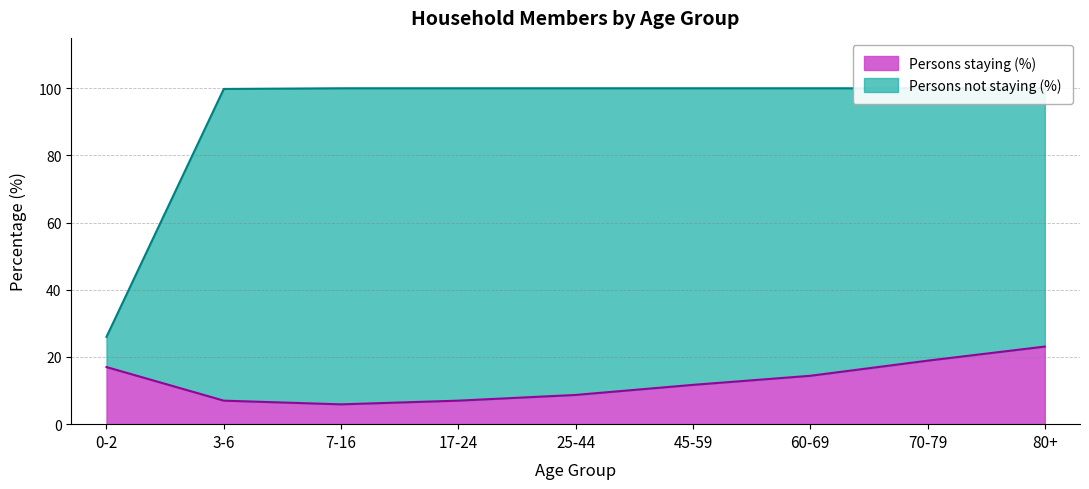

Rank the categories by value from lowest to highest.

7-16, 3-6, 17-24, 25-44, 45-59, 60-69, 0-2, 70-79, 80+